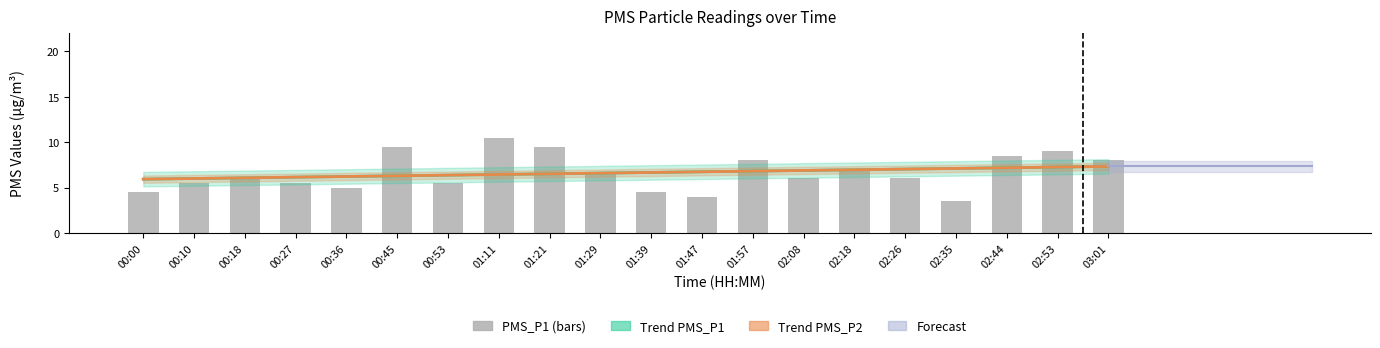

List the labels in order of value, largest first.

01:11, 00:45, 01:21, 02:53, 02:44, 01:57, 03:01, 02:18, 01:29, 00:18, 02:08, 02:26, 00:10, 00:27, 00:53, 00:36, 00:00, 01:39, 01:47, 02:35